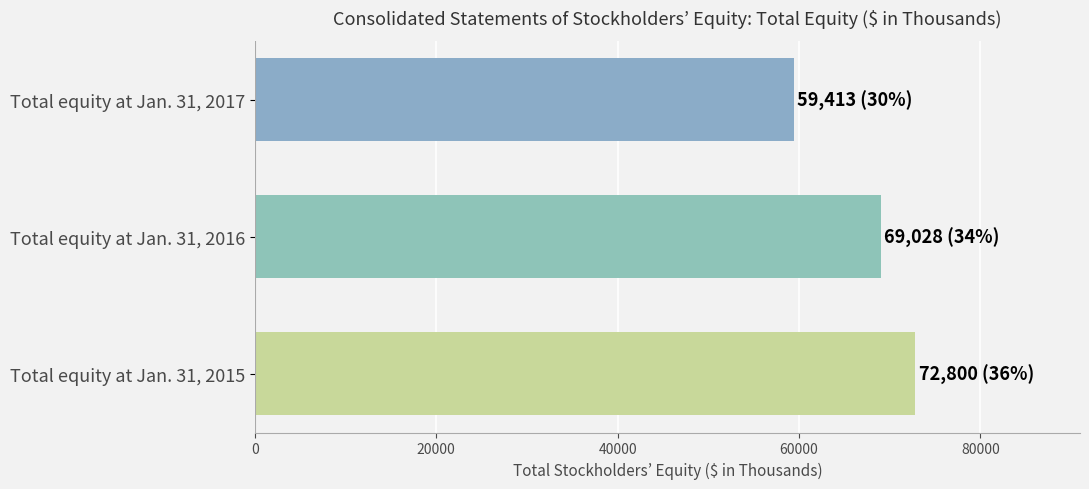

What is the maximum value shown in the chart?

72800